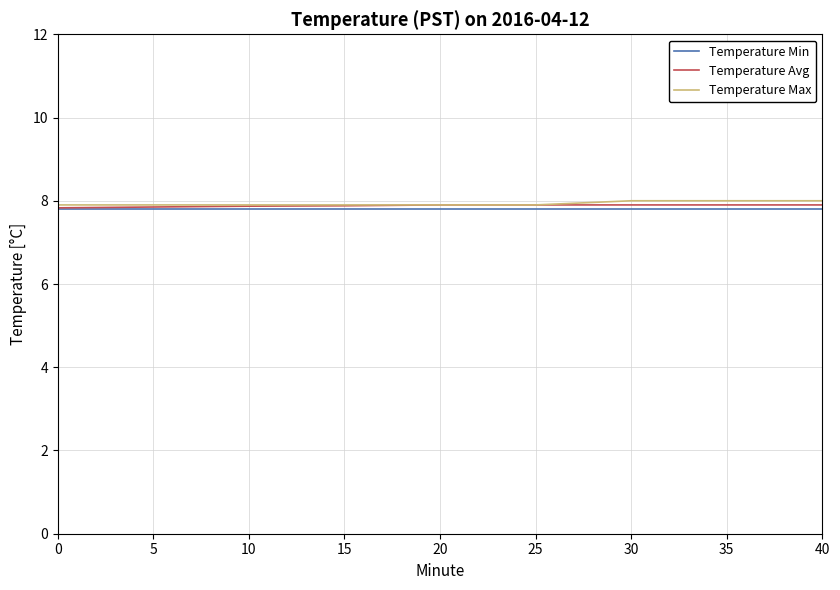

List the series in order of their peak value, lowest first.

Temperature Min, Temperature Avg, Temperature Max